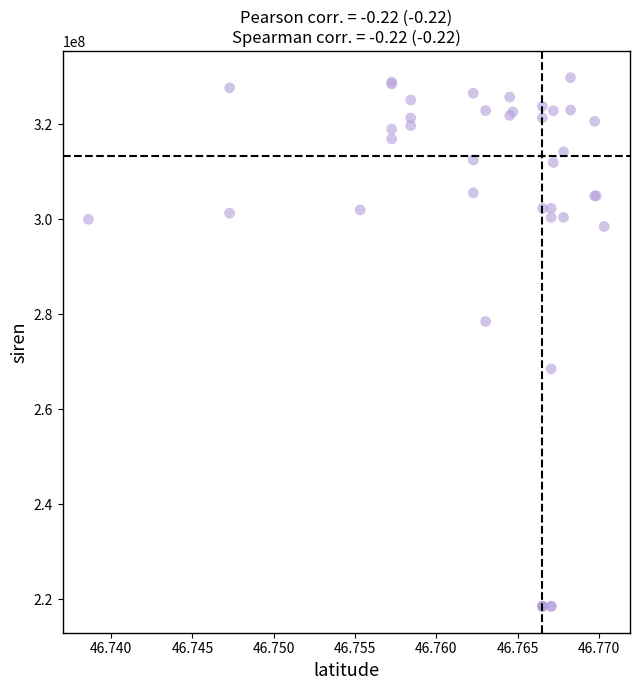

What Y value in the scatter plot is closest to 274173792?

278501382